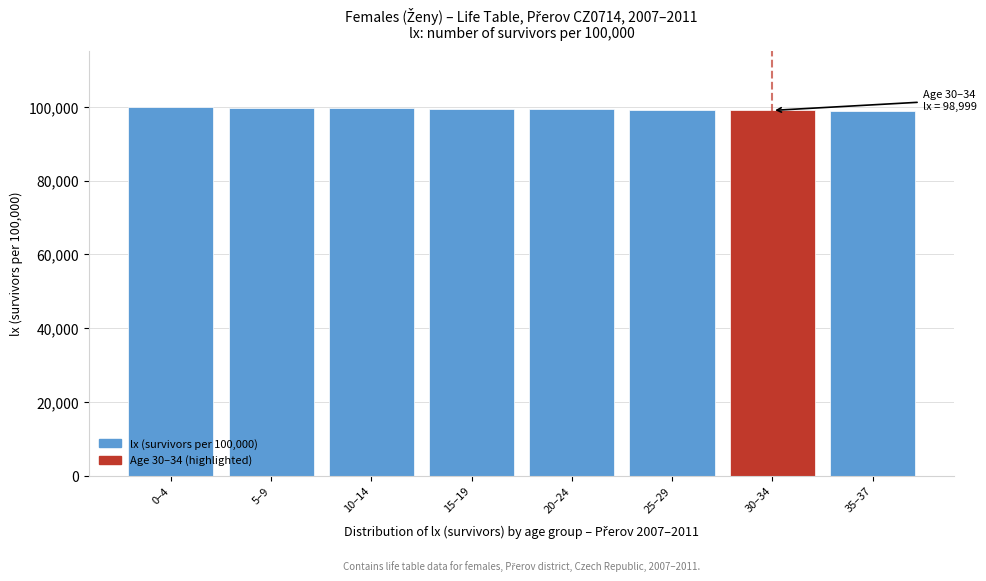

What is the label of the 8th bar from the left?

35–37